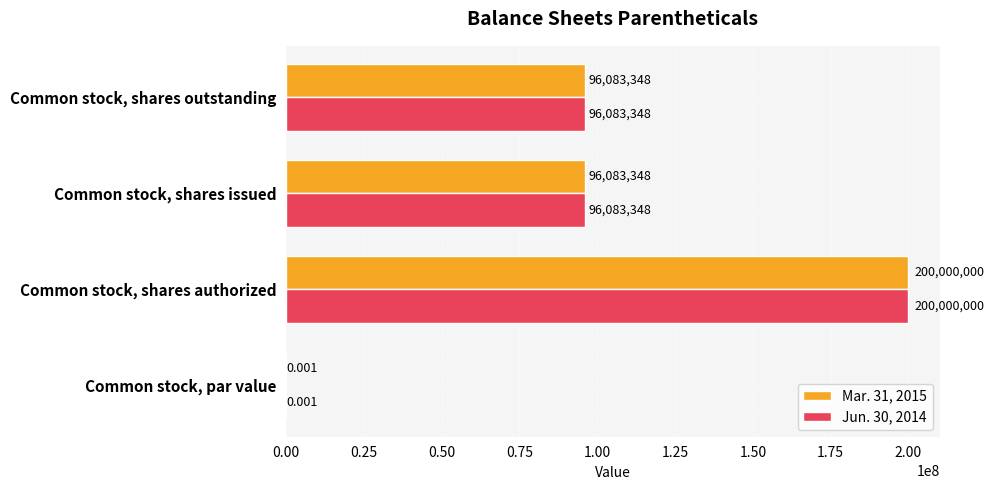

Which category has the highest value across all series?

Common stock, shares authorized